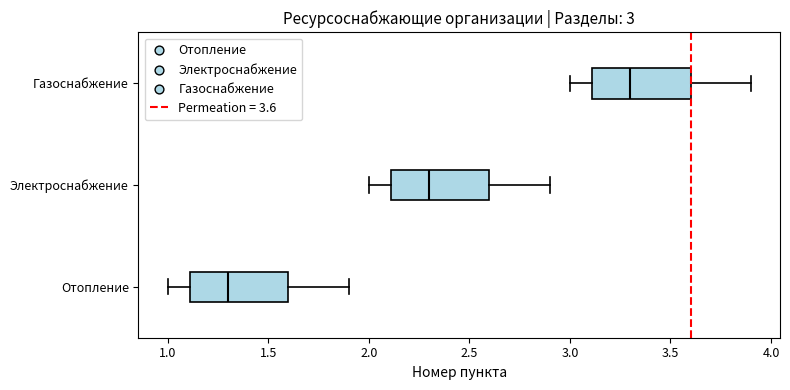

Which box has the furthest to the left median line?

Отопление